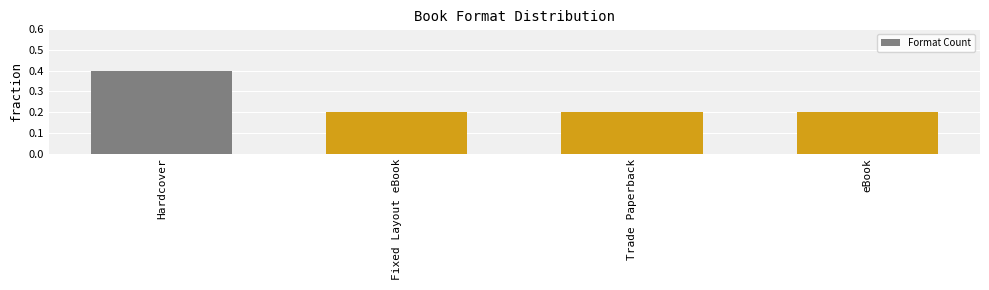

The chart shows a value of 0.2 at Fixed Layout eBook. True or false?

True